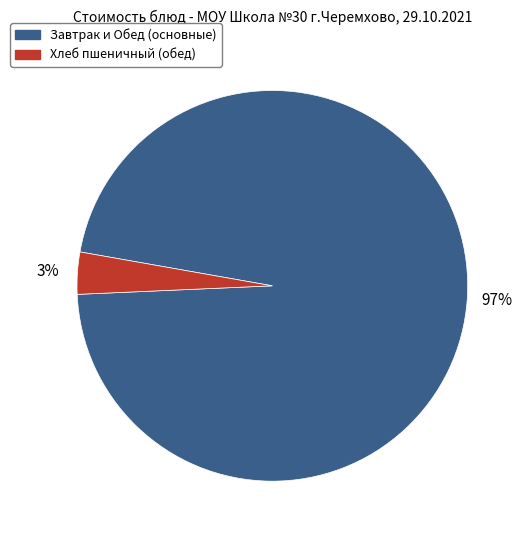

Do Завтрак и Обед (основные) and Хлеб пшеничный (обед) together represent more than half of the pie?

Yes